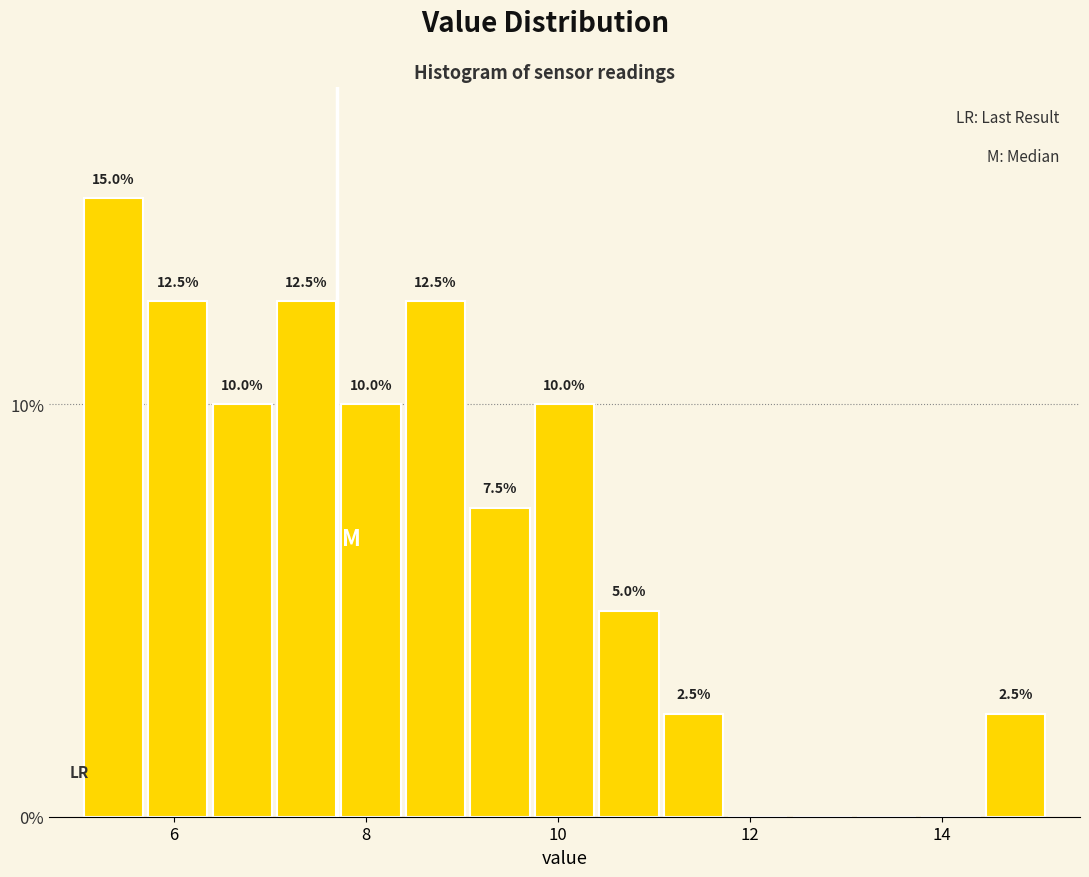

Around what value on the x-axis is the tallest bar? Give the approximate position of its centre, as read against the axis.

5.4